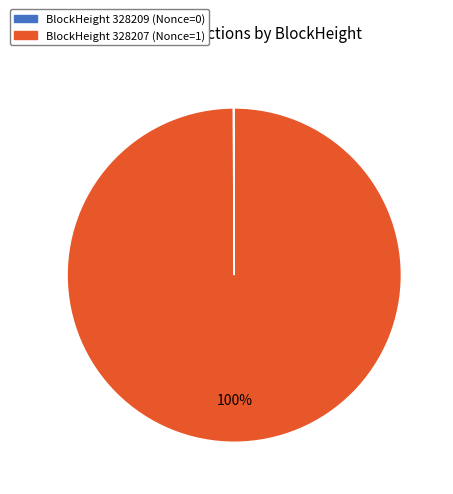

Is there a majority slice in this chart?

Yes